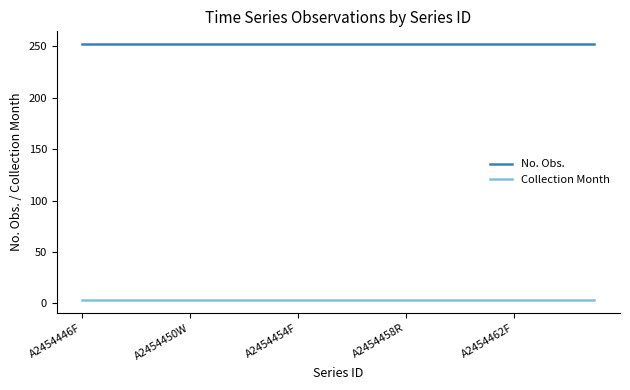

How many lines are shown in the chart?

2